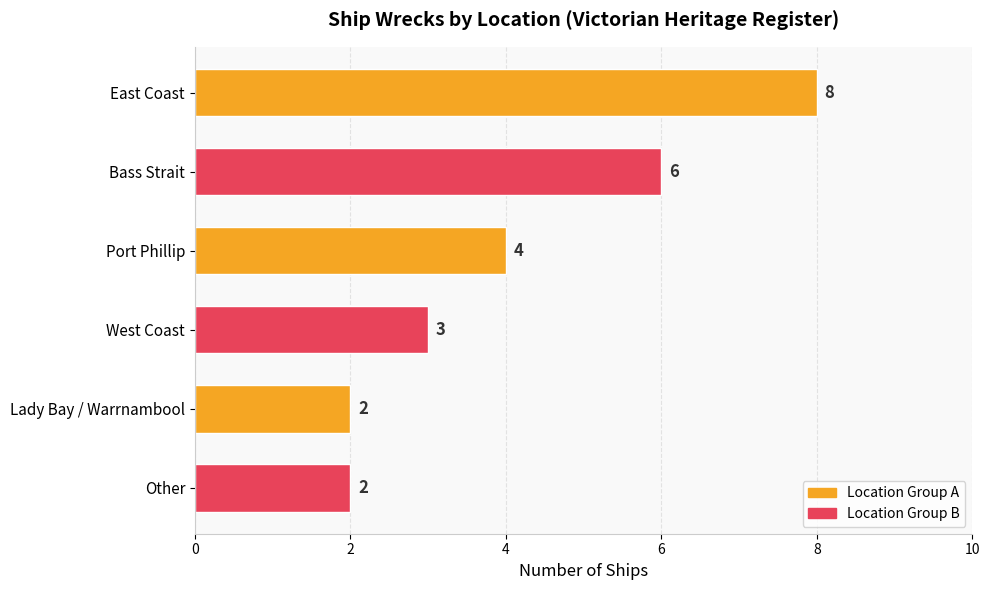

Is it true that the value at East Coast is 8?

True